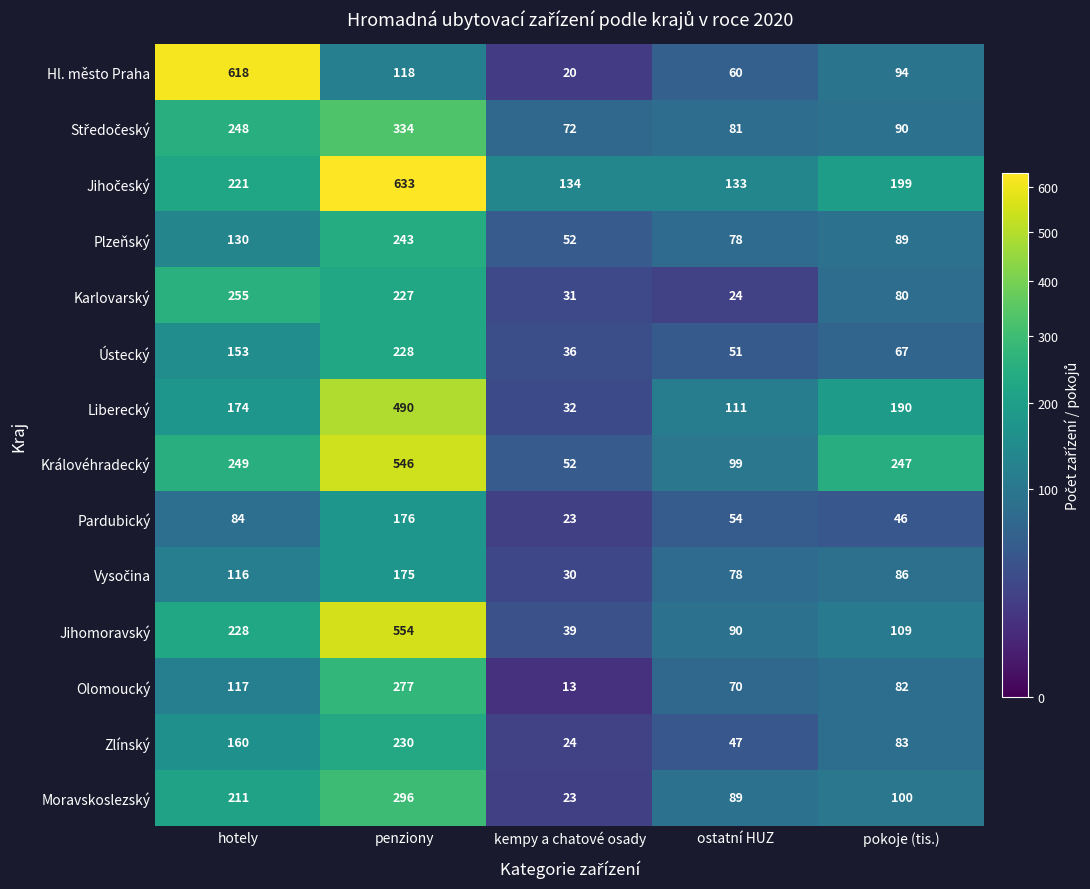

Which series has the largest range (max minus min)?

Hl. město Praha